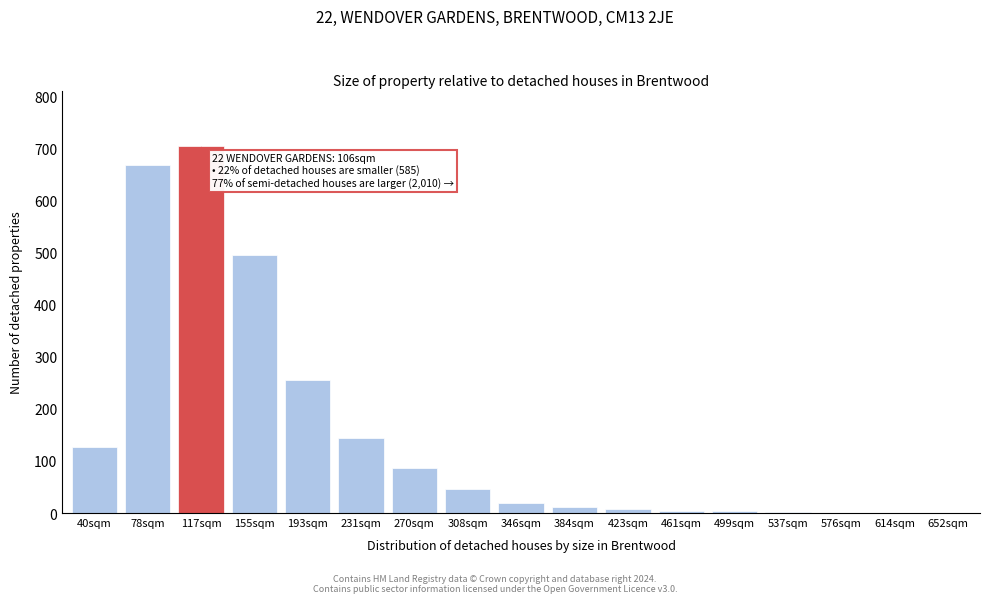

What is the maximum value shown in the chart?

705